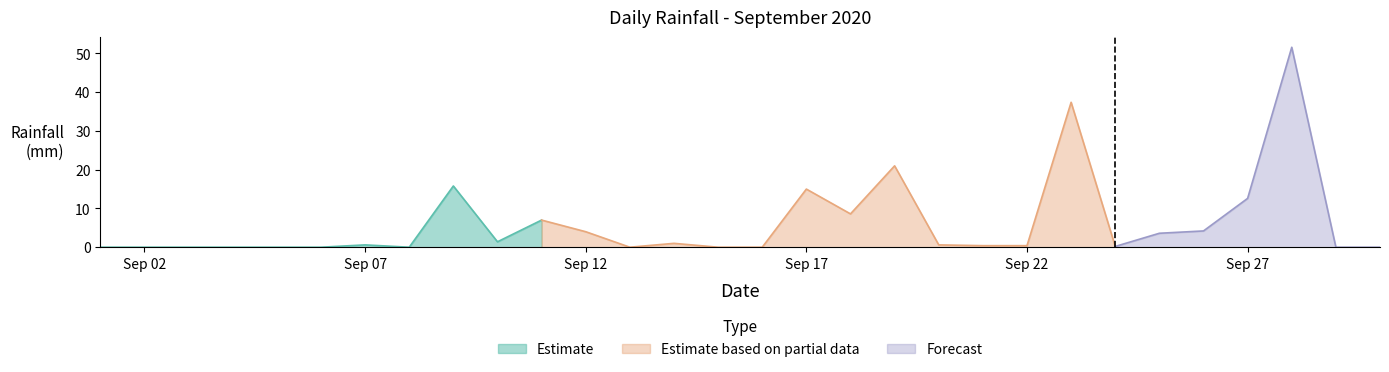

Between 2020-09-27 and 2020-09-10, which is larger?

2020-09-27